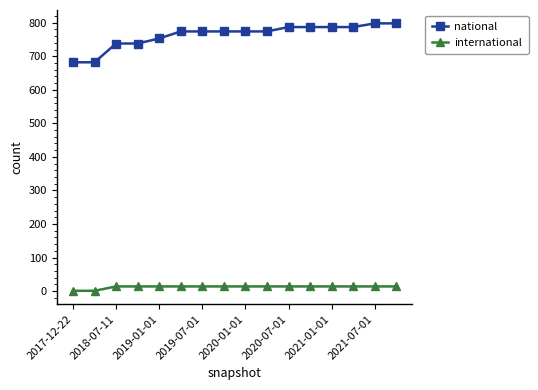

What is the value of the international point at the 7th from the left?

14